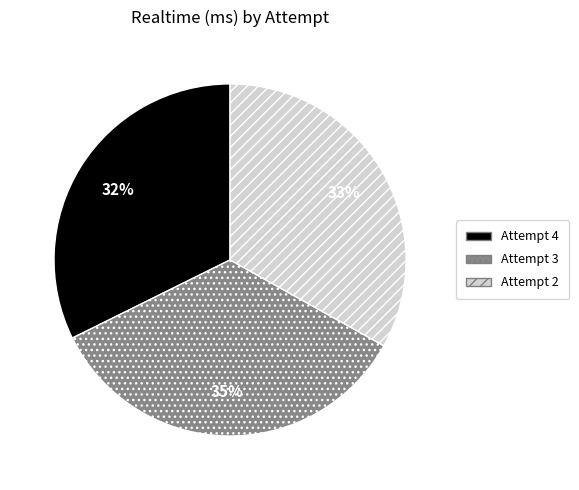

Count the number of slices in the pie.

3